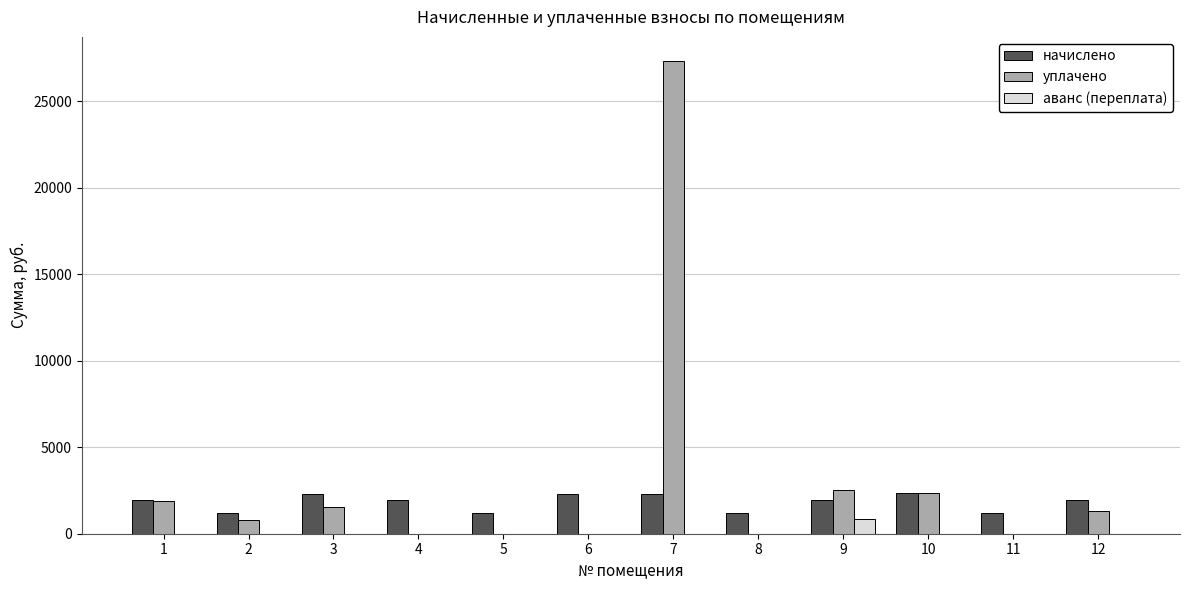

What is the maximum value for аванс (переплата)?

835.3